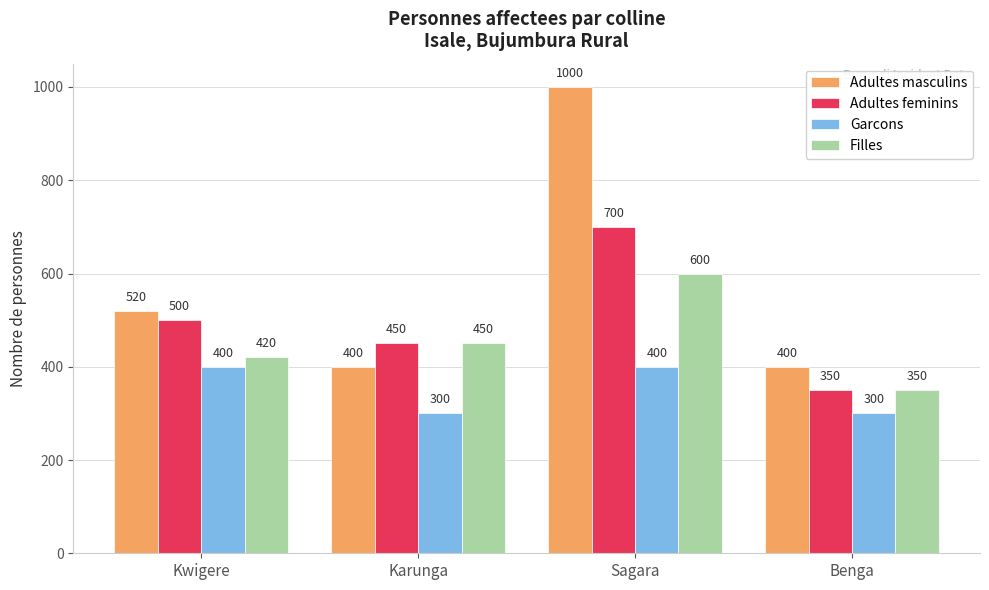

Which series has the widest spread of values?

Adultes masculins